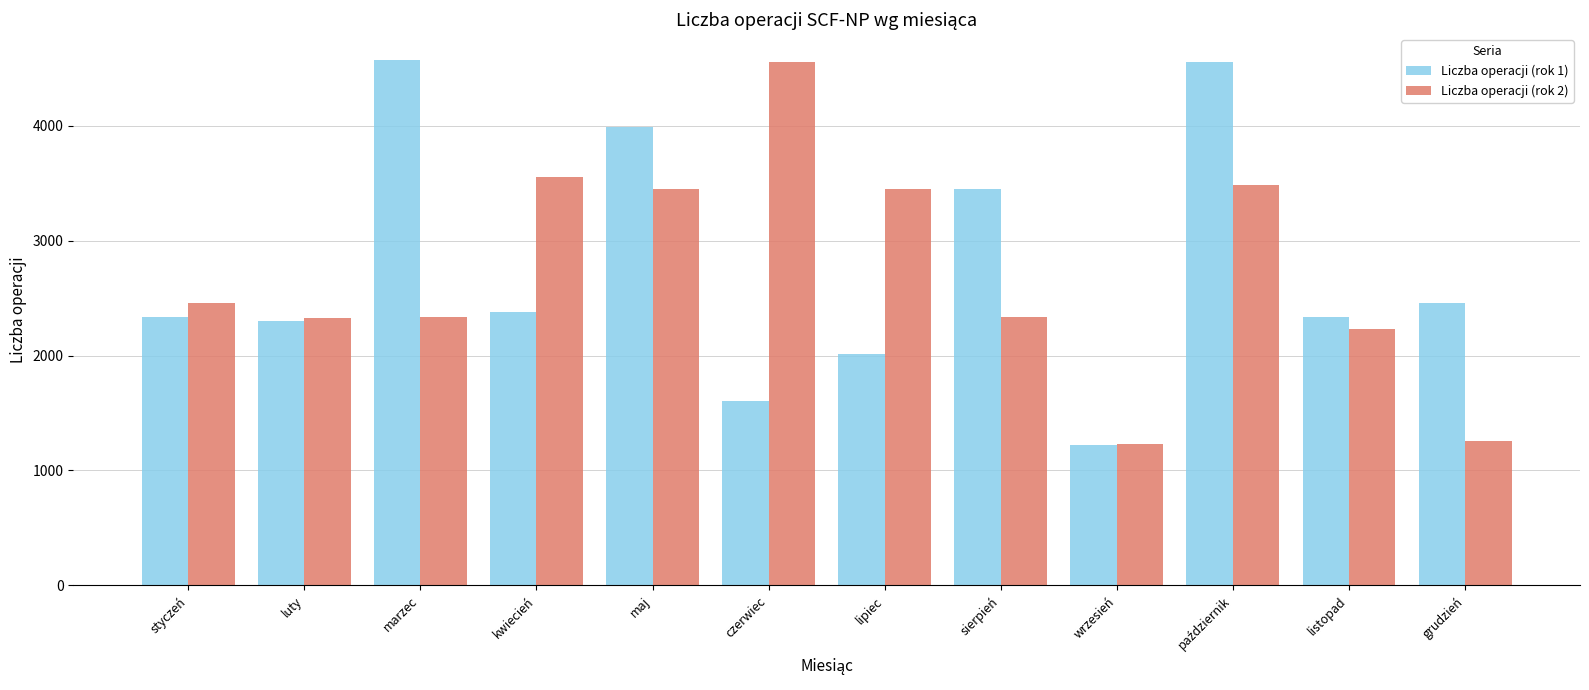

What is the difference between the second highest and second lowest values in the Liczba operacji (rok 1) series?

2949